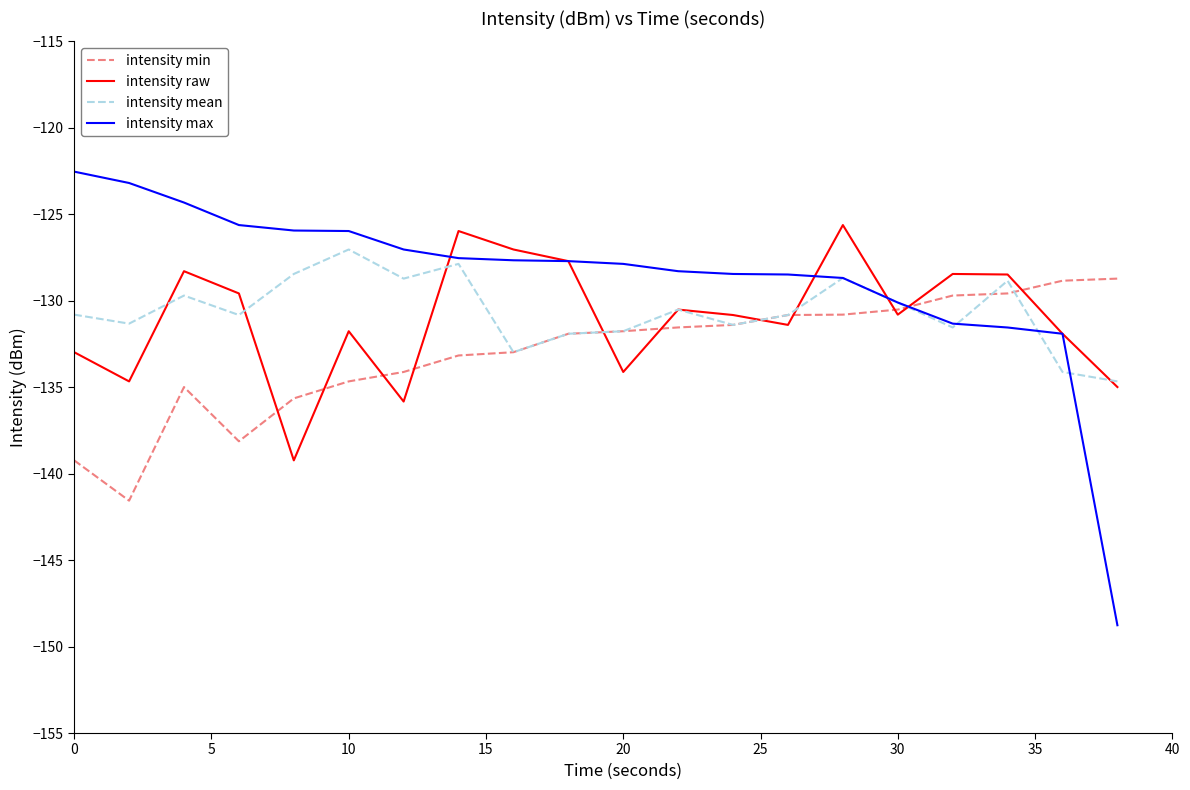

What is the greatest value displayed?

-122.5